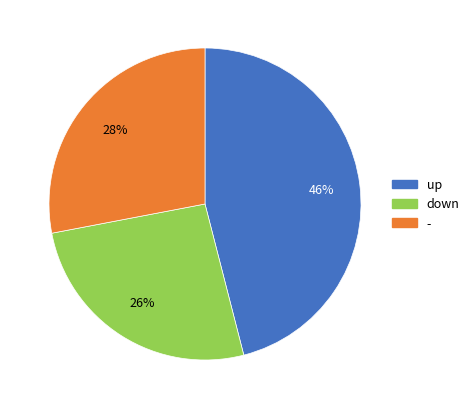

Combined, do - and down account for over 50%?

Yes